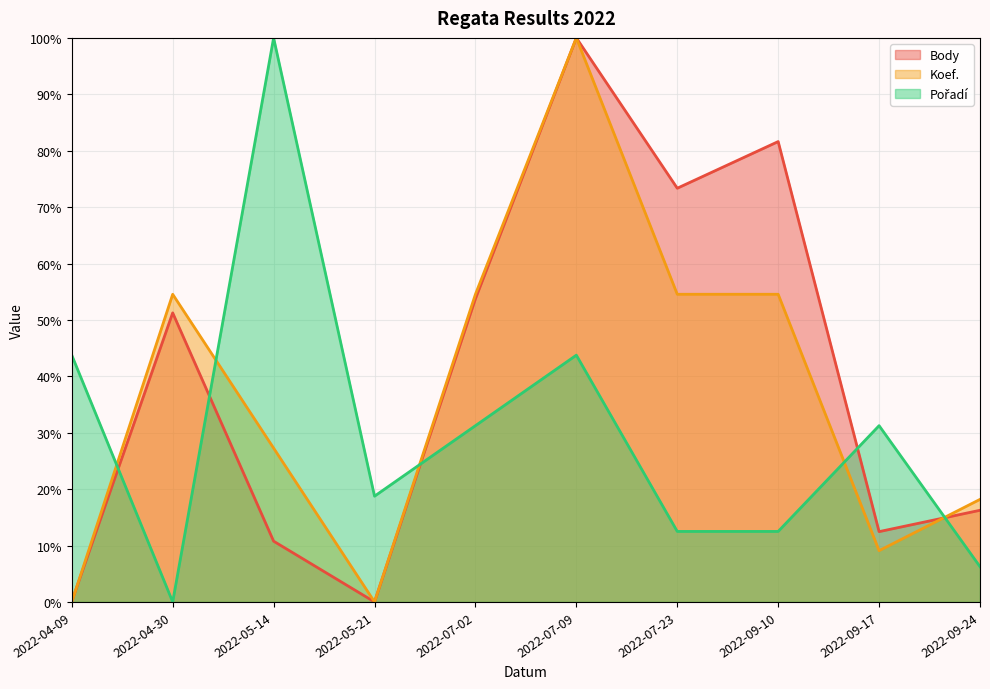

How many intersections are there between Pořadí and Koef.?

5